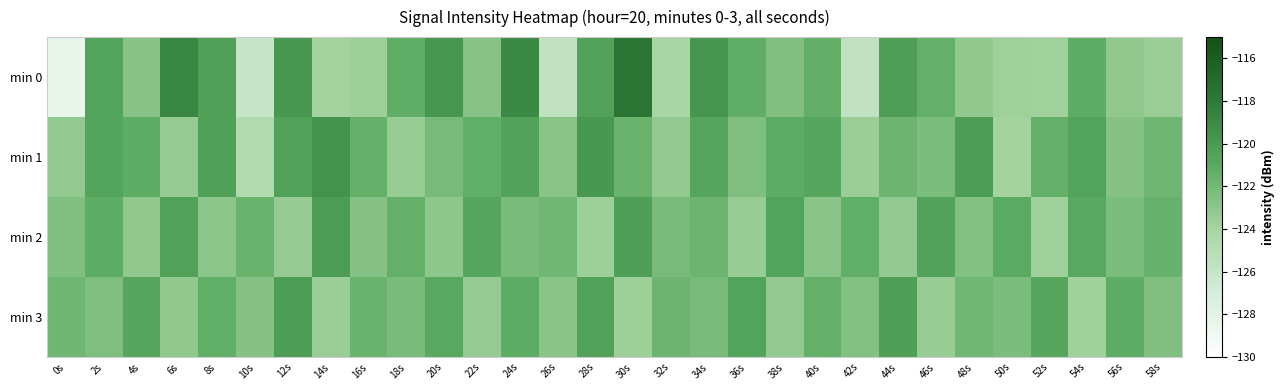

At which category is the sum across all series the highest?

24s